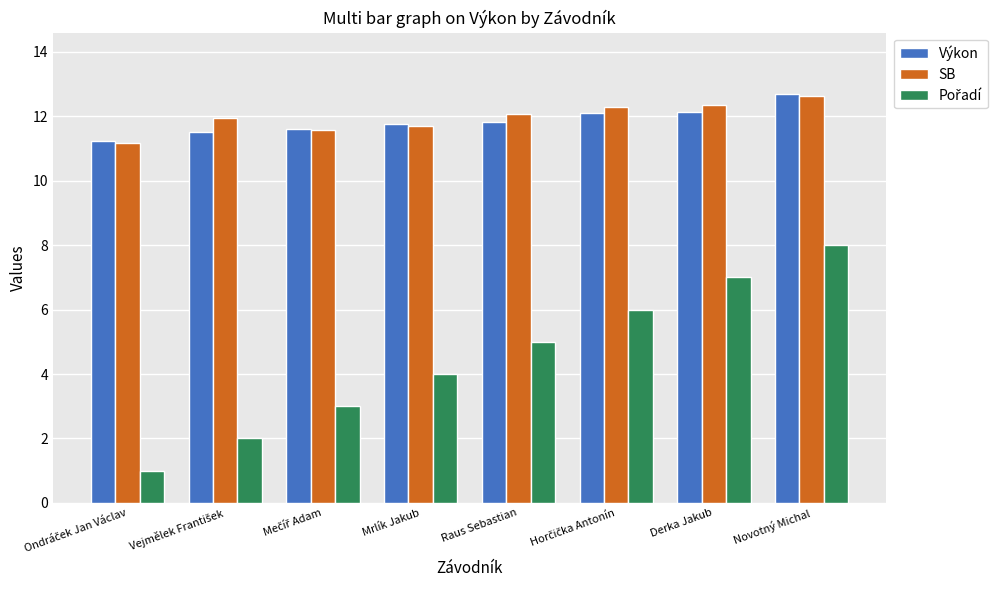

Are the bars grouped side by side (vs. stacked)?

Yes